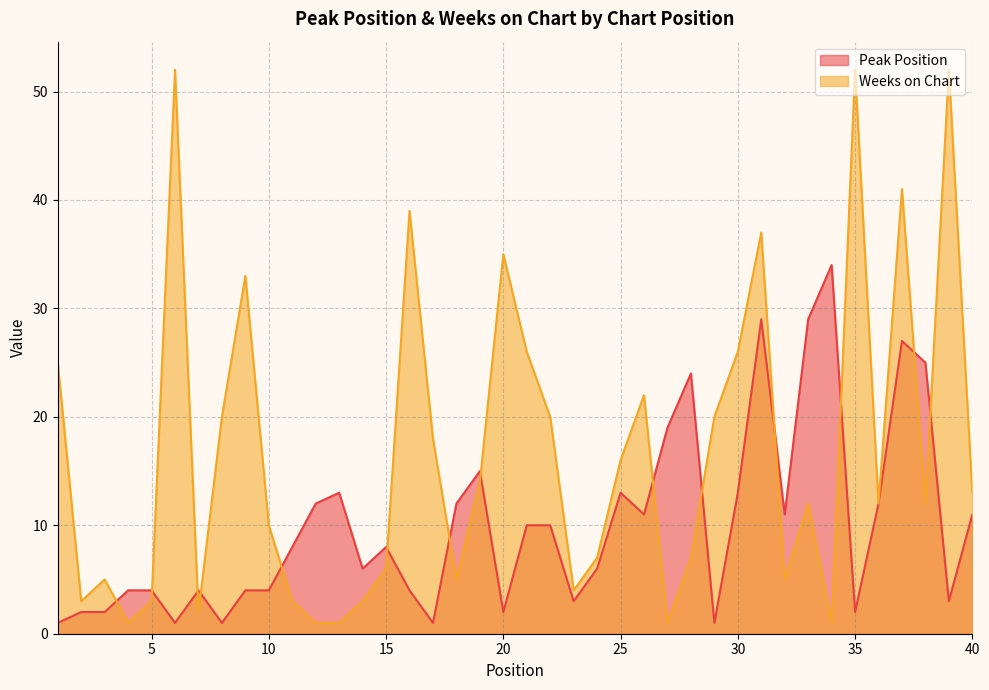

Between 31 and 1, which is larger?

31